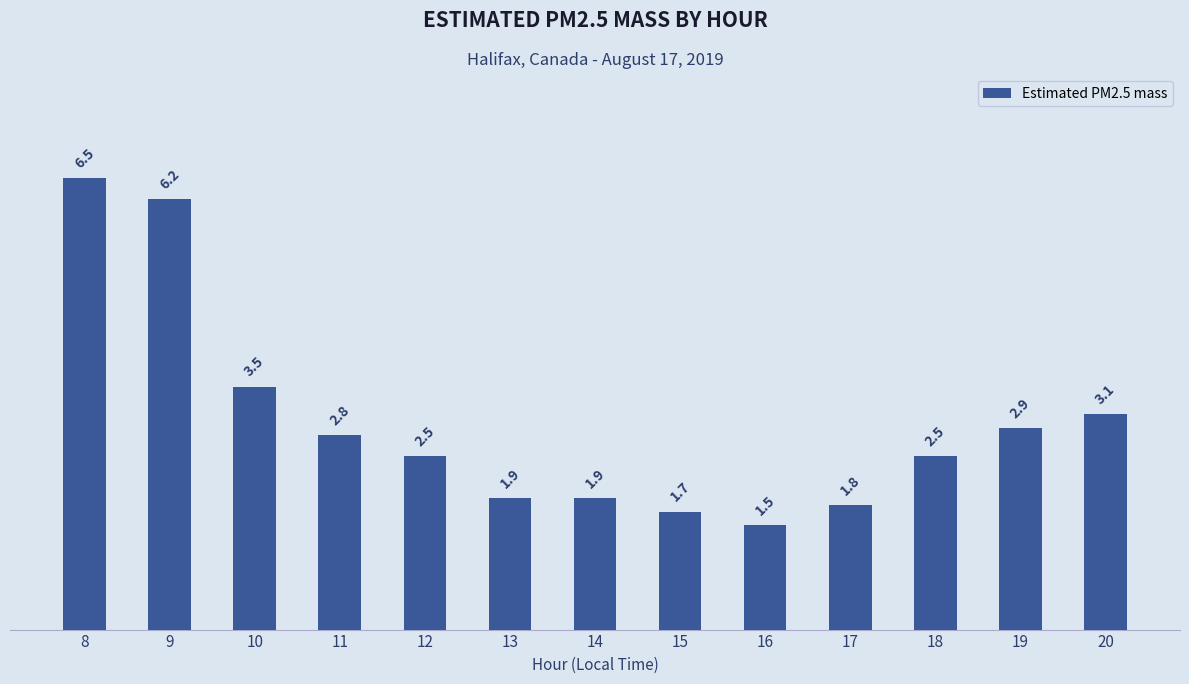

Count the number of categories in the chart.

13